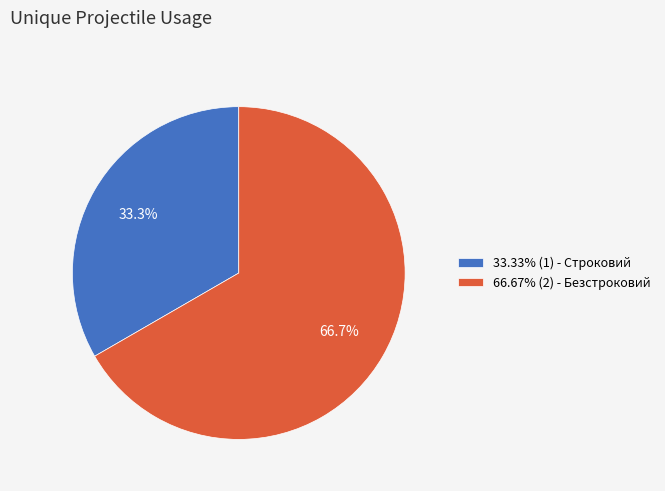

What percentage is NOT represented by 33.33% (1) - Строковий?

66.7%